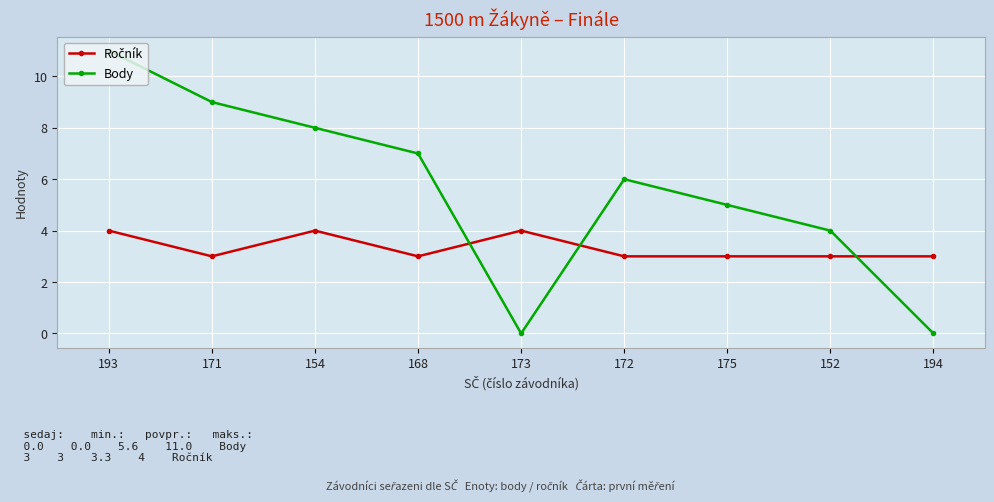

In Body, how many points are higher than both neighbors (excluding endpoints)?

1